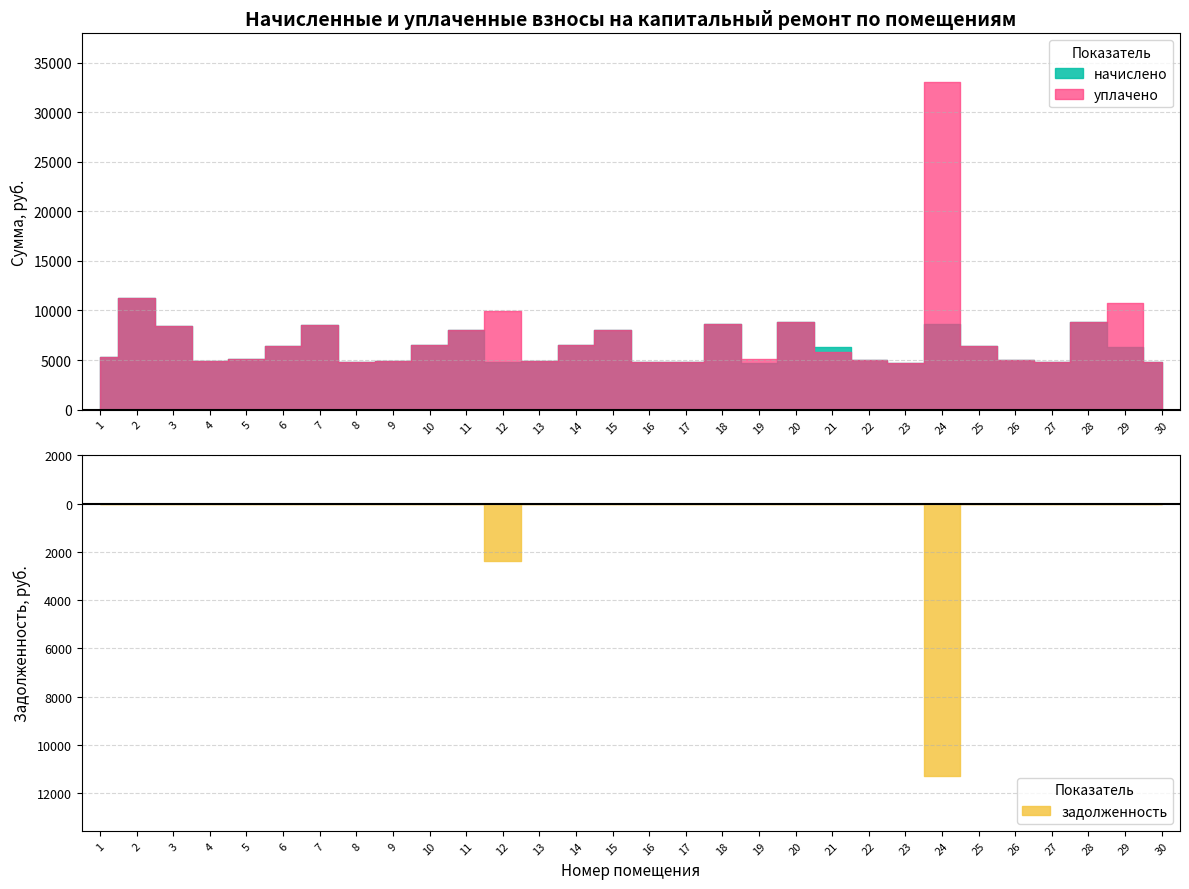

Reading left to right, transcribe all the data shown in this chart.

начислено: 1=5314.6	2=11228.2	3=8478.7	4=4853.8	5=5068.8	6=6420.5	7=8524.8	8=4761.6	9=4899.8	10=6466.6	11=8048.6	12=4761.6	13=4930.6	14=6497.3	15=8048.6	16=4761.6	17=4777.0	18=8601.6	19=4730.9	20=8878.1	21=6343.7	22=5038.1	23=4730.9	24=8586.2	25=6405.1	26=4976.6	27=4823.0	28=8785.9	29=6343.7	30=4807.7
уплачено: 1=5314.6	2=11228.2	3=8478.7	4=4853.8	5=5068.8	6=6430.5	7=8524.8	8=4761.6	9=4899.8	10=6466.6	11=8048.6	12=9960.3	13=4930.6	14=6497.3	15=8048.6	16=4761.6	17=4777.0	18=8601.6	19=5094.3	20=8878.1	21=5815.0	22=5038.1	23=4730.9	24=32994.0	25=6405.1	26=4976.6	27=4823.0	28=8785.9	29=10729.7	30=4807.7
задолженность: 1=0.0	2=0.0	3=0.0	4=0.0	5=0.0	6=0.0	7=0.0	8=0.0	9=0.0	10=0.0	11=0.0	12=2380.8	13=0.0	14=0.0	15=0.0	16=0.0	17=0.0	18=0.0	19=0.0	20=0.0	21=0.0	22=0.0	23=0.0	24=11297.2	25=0.0	26=0.0	27=0.0	28=0.0	29=0.0	30=0.0